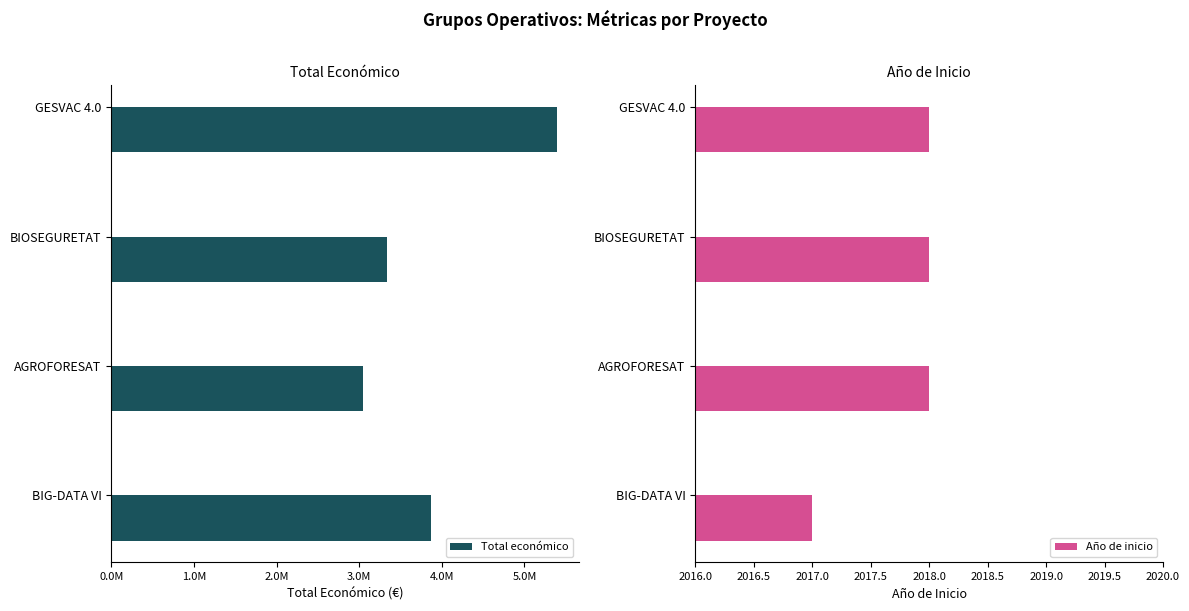

What is the smallest value displayed?

2017